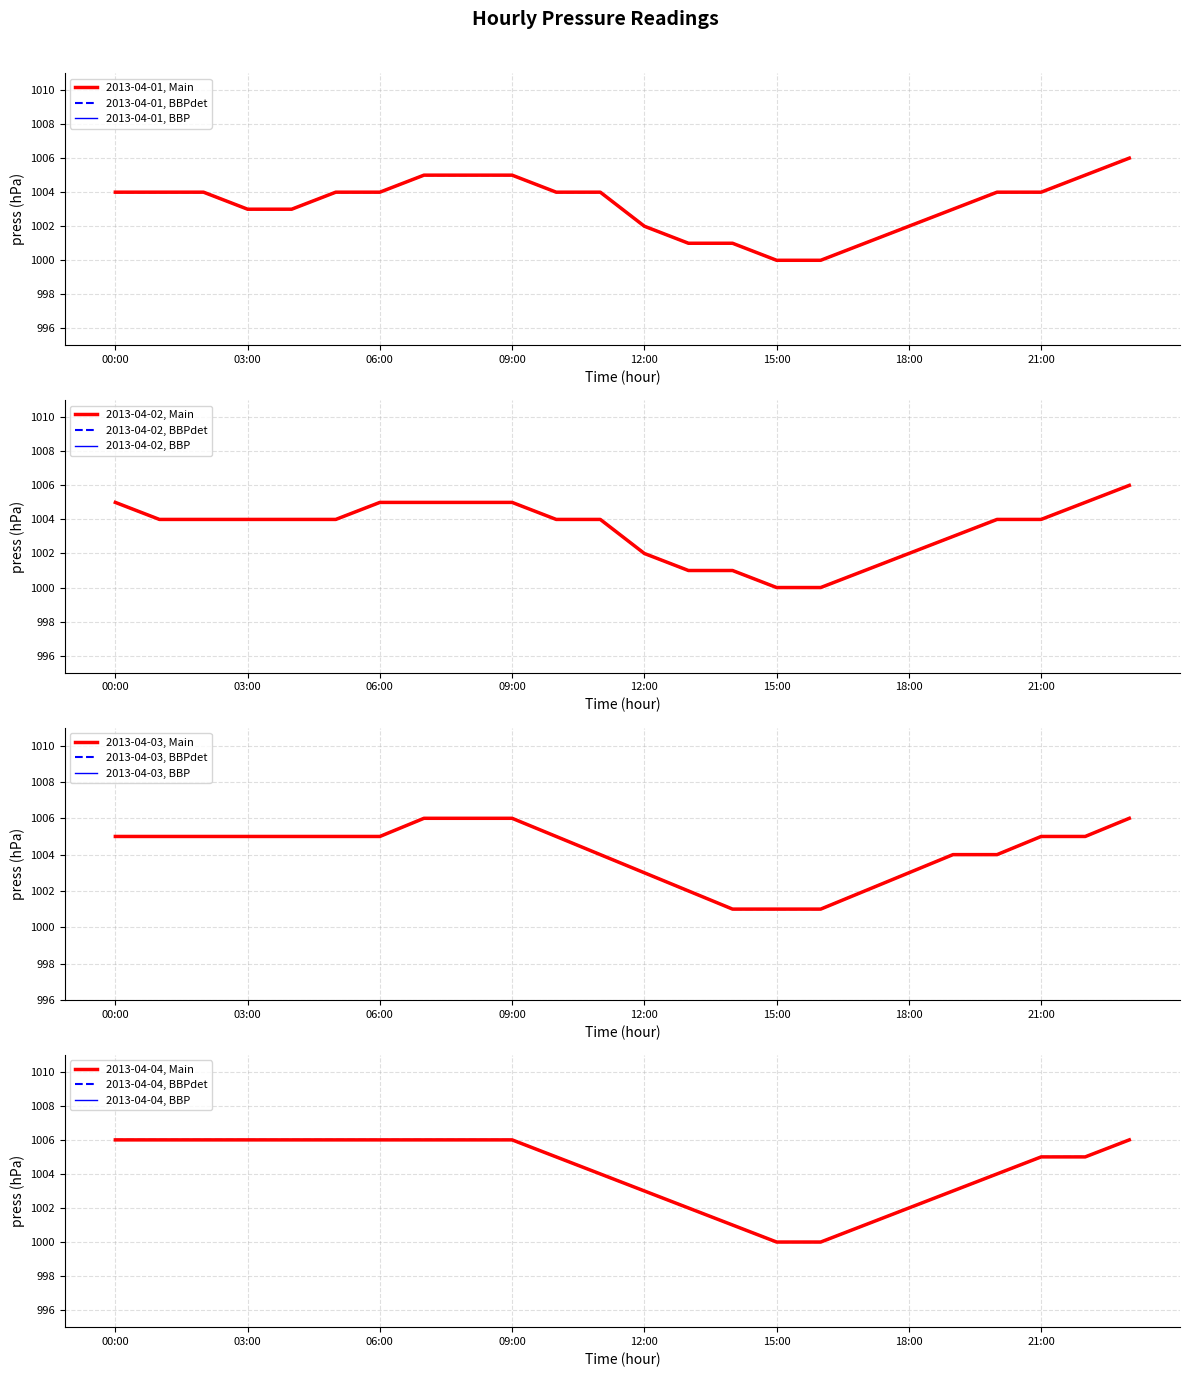

Reading right to left, transcribe all the data shown in this chart.

2013-04-01: 23:00=1006	22:00=1005	21:00=1004	20:00=1004	19:00=1003	18:00=1002	17:00=1001	16:00=1000	15:00=1000	14:00=1001	13:00=1001	12:00=1002	11:00=1004	10:00=1004	09:00=1005	08:00=1005	07:00=1005	06:00=1004	05:00=1004	04:00=1003	03:00=1003	02:00=1004	01:00=1004	00:00=1004
2013-04-02: 23:00=1006	22:00=1005	21:00=1004	20:00=1004	19:00=1003	18:00=1002	17:00=1001	16:00=1000	15:00=1000	14:00=1001	13:00=1001	12:00=1002	11:00=1004	10:00=1004	09:00=1005	08:00=1005	07:00=1005	06:00=1005	05:00=1004	04:00=1004	03:00=1004	02:00=1004	01:00=1004	00:00=1005
2013-04-03: 23:00=1006	22:00=1005	21:00=1005	20:00=1004	19:00=1004	18:00=1003	17:00=1002	16:00=1001	15:00=1001	14:00=1001	13:00=1002	12:00=1003	11:00=1004	10:00=1005	09:00=1006	08:00=1006	07:00=1006	06:00=1005	05:00=1005	04:00=1005	03:00=1005	02:00=1005	01:00=1005	00:00=1005
2013-04-04: 23:00=1006	22:00=1005	21:00=1005	20:00=1004	19:00=1003	18:00=1002	17:00=1001	16:00=1000	15:00=1000	14:00=1001	13:00=1002	12:00=1003	11:00=1004	10:00=1005	09:00=1006	08:00=1006	07:00=1006	06:00=1006	05:00=1006	04:00=1006	03:00=1006	02:00=1006	01:00=1006	00:00=1006